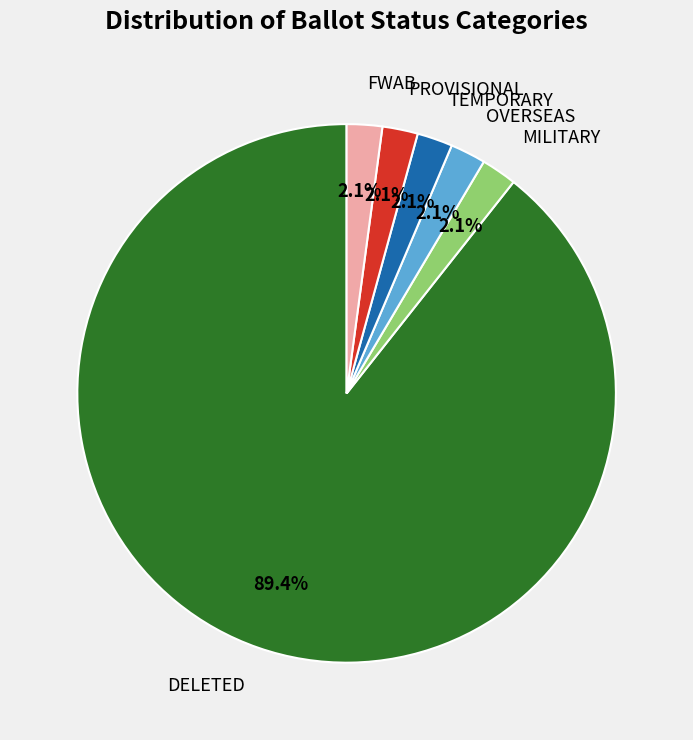

Count the number of slices in the pie.

6